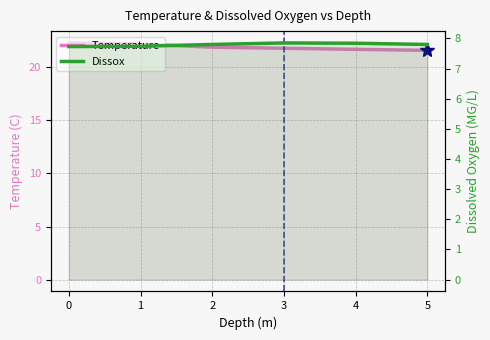

Reading left to right, list all the values displayed in this chart.

Temperature: 22.3	22.2	21.9	21.8	21.7	21.6
Dissox: 7.7	7.7	7.8	7.8	7.8	7.8